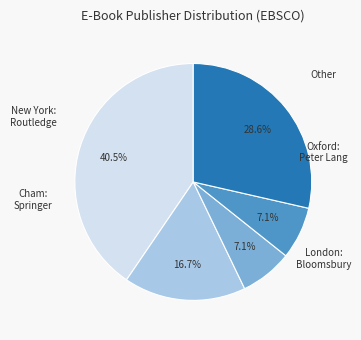

Is there any slice that represents more than half of the pie?

No